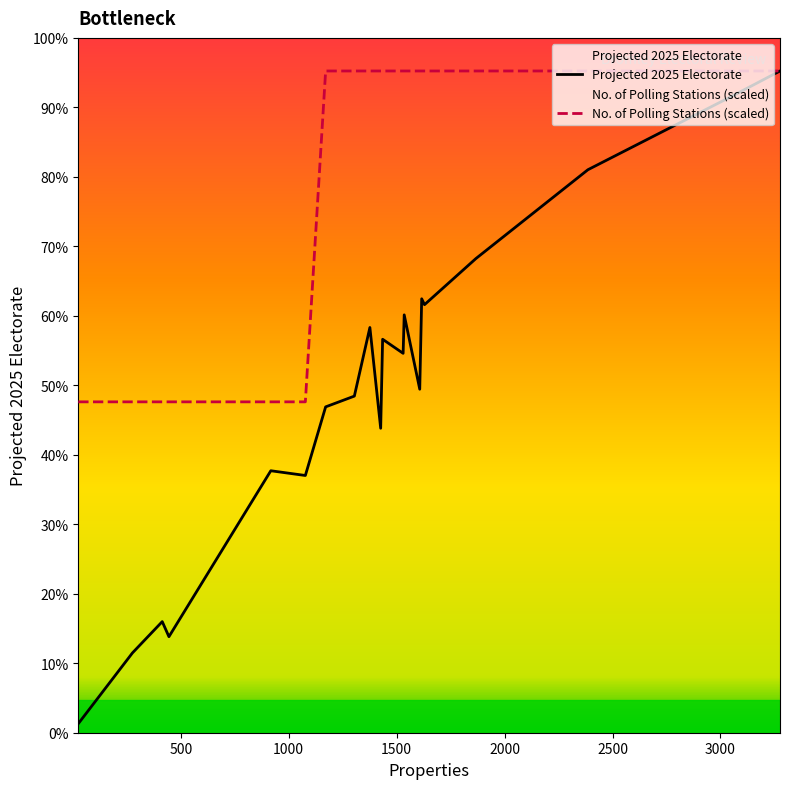

Does the chart display data point markers on the line(s)?

No